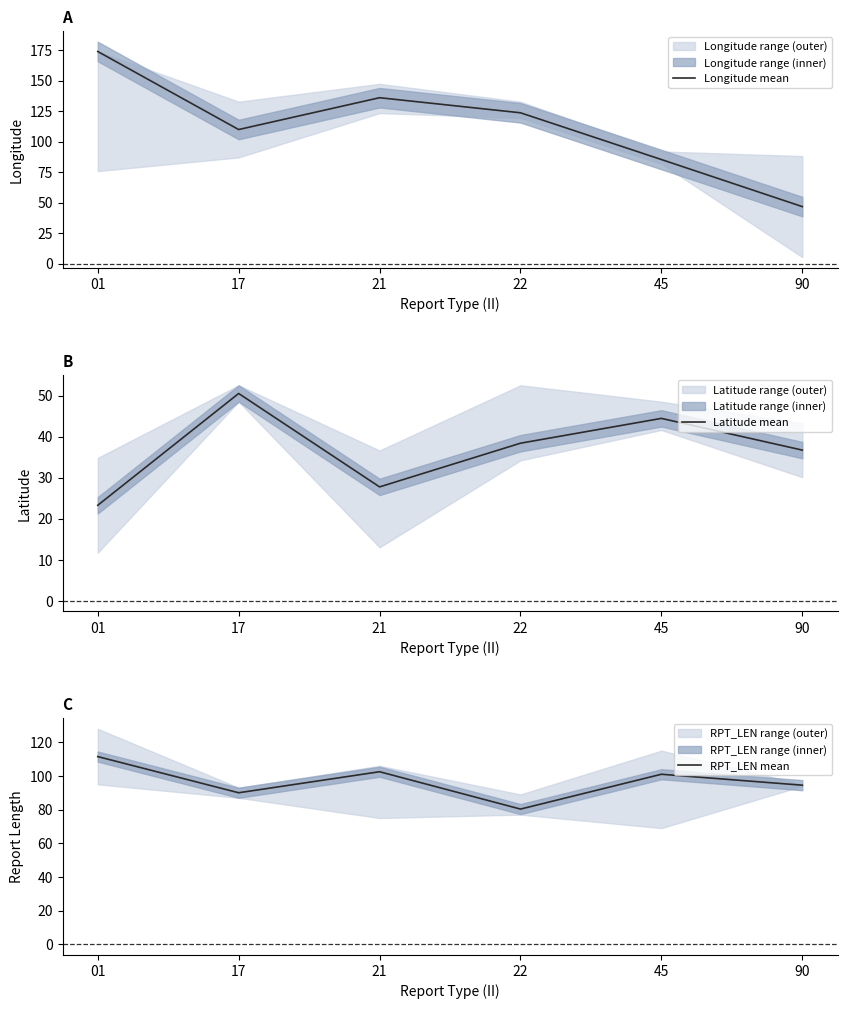

Between 17 and 90, which series saw the biggest shift?

Longitude mean